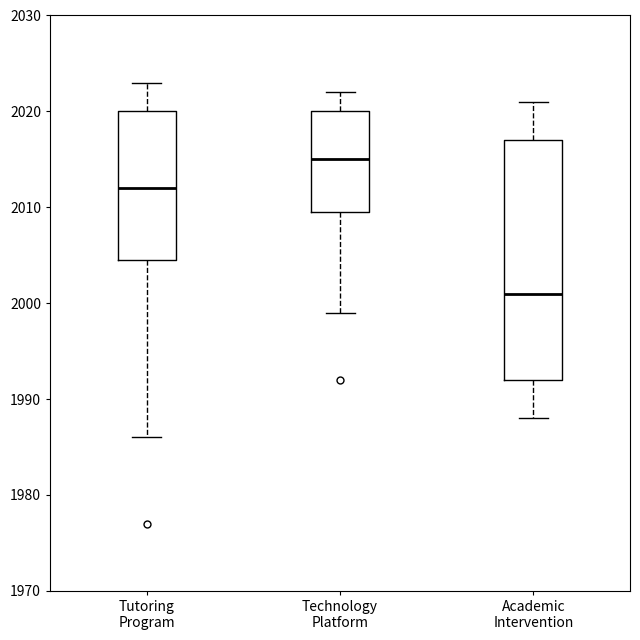

Which box's median line is the highest?

Technology Platform